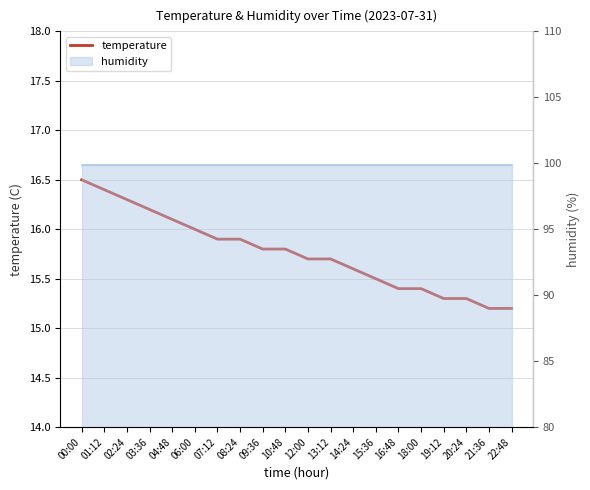

List the labels in order of value, largest first.

00:00, 01:12, 02:24, 03:36, 04:48, 06:00, 07:12, 08:24, 09:36, 10:48, 12:00, 13:12, 14:24, 15:36, 16:48, 18:00, 19:12, 20:24, 21:36, 22:48